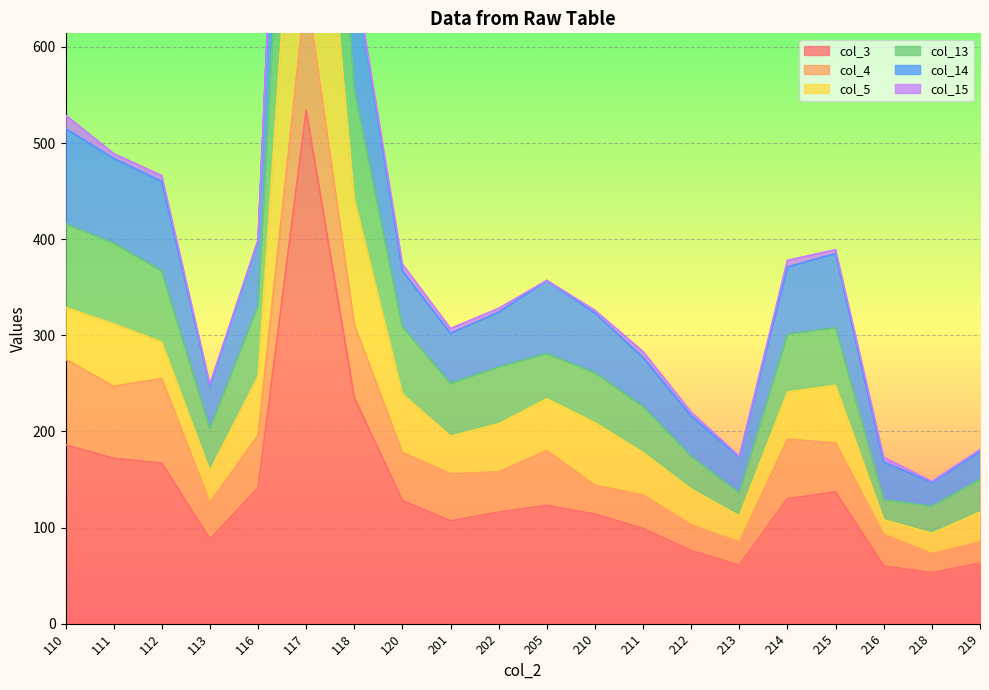

True or false: col_14 has more than 0 points higher than both neighbors.

True